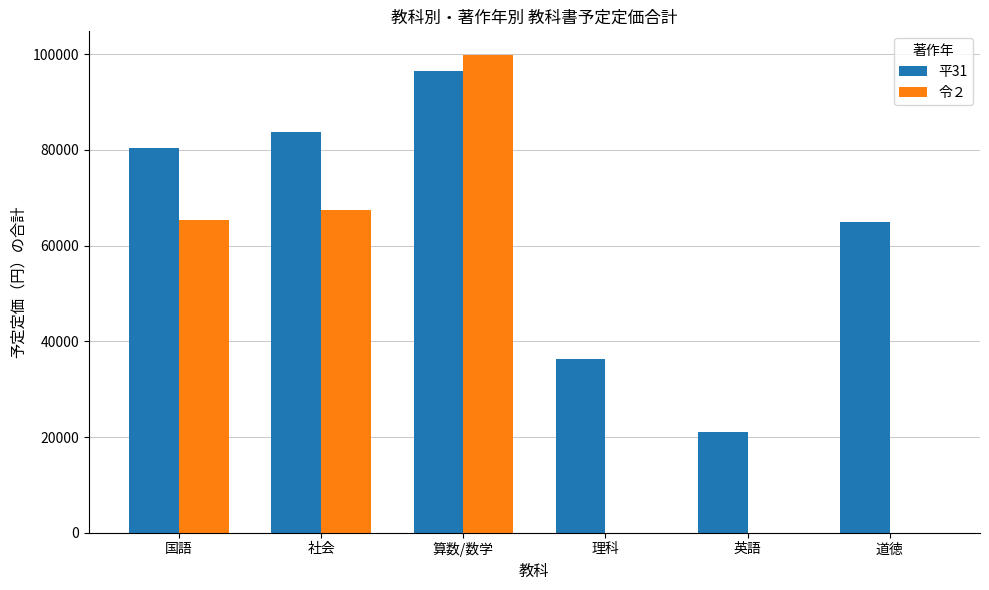

Is the value of 平31 at 算数/数学 greater than the value of 令２ at 算数/数学?

No